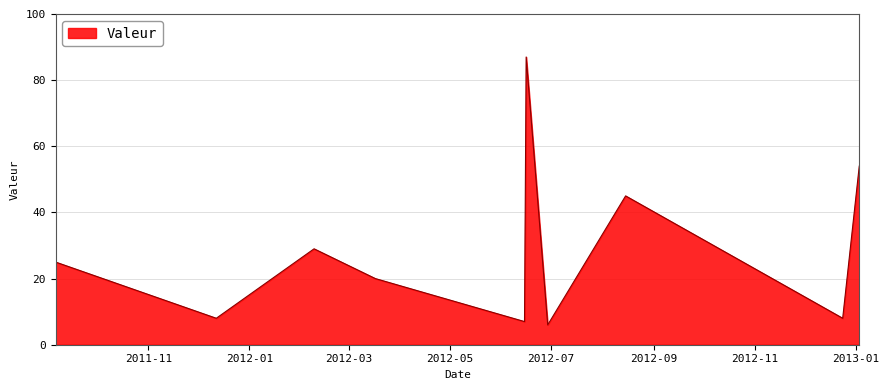

What is the greatest value displayed?

87